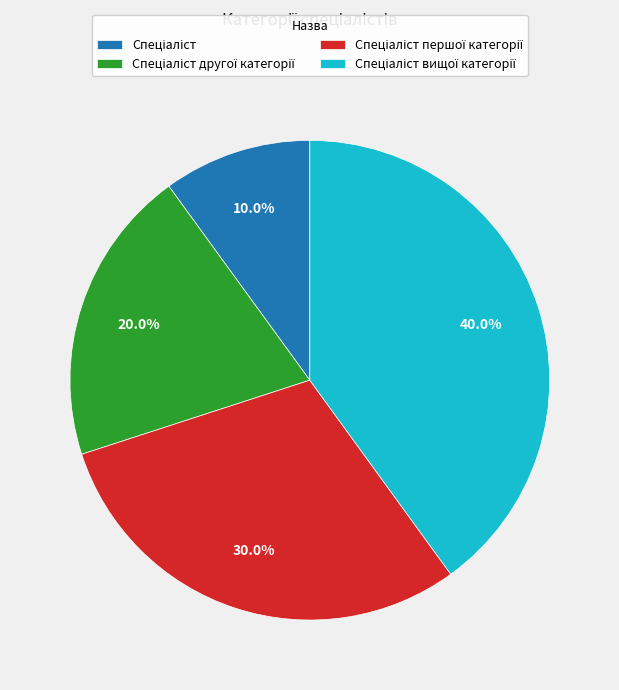

Is there any slice that represents more than half of the pie?

No